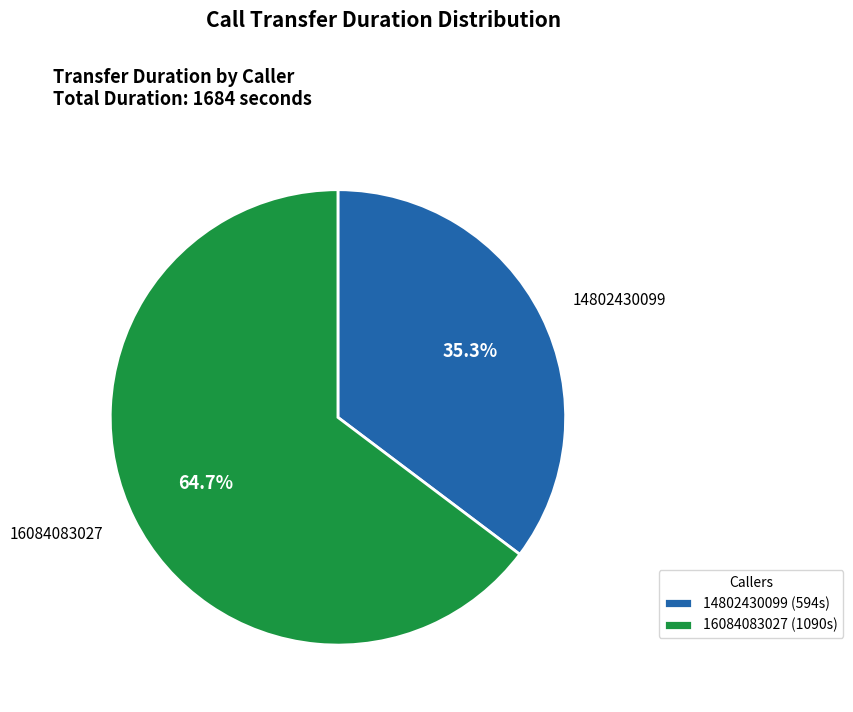

How many slices are in this pie chart?

2